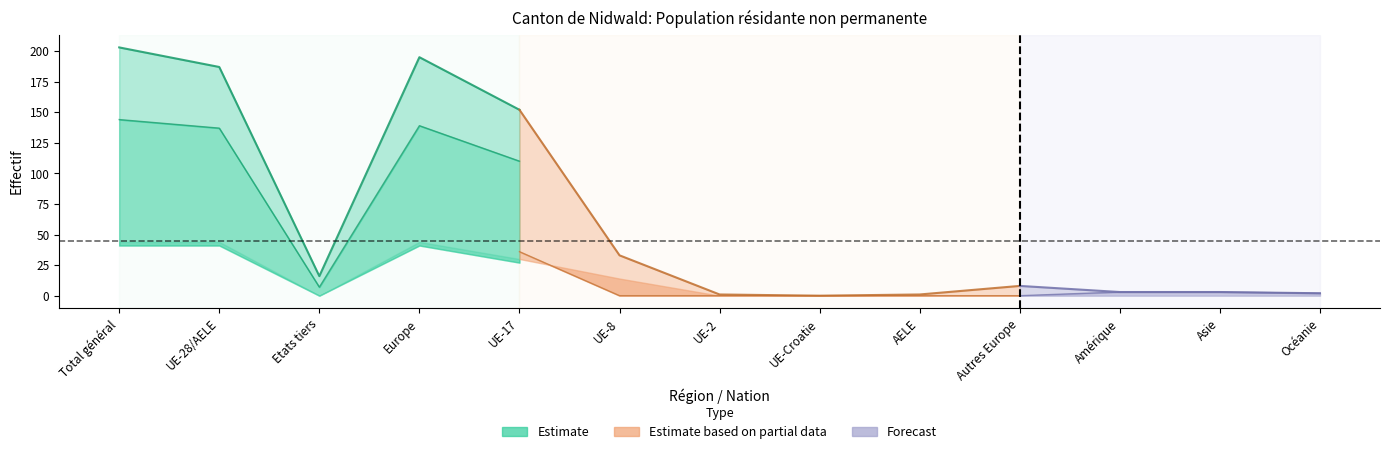

How many lines are shown in the chart?

6